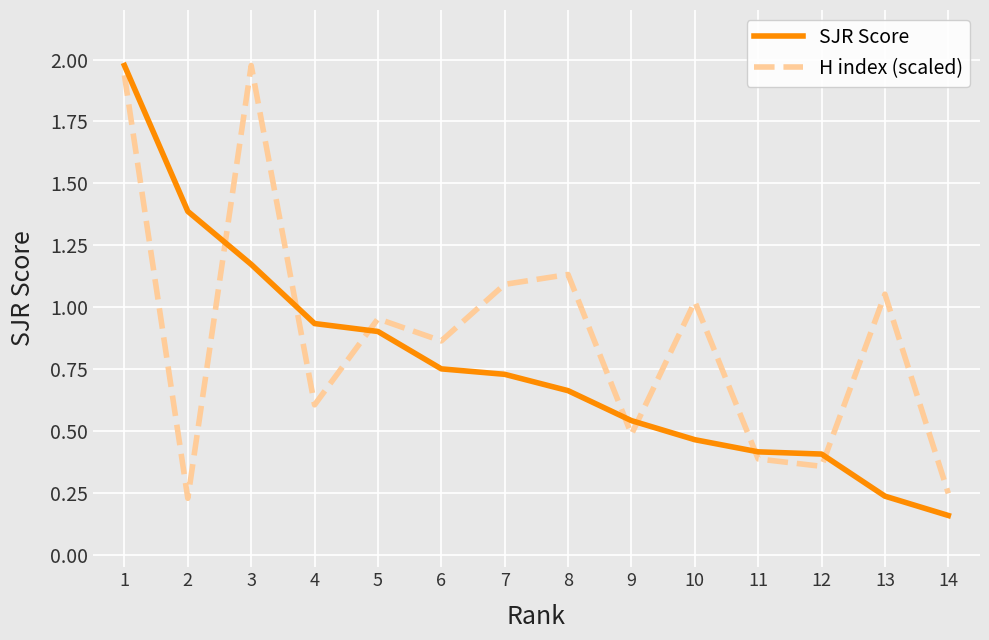

List the series in order of their overall mean, highest first.

H index (scaled), SJR Score